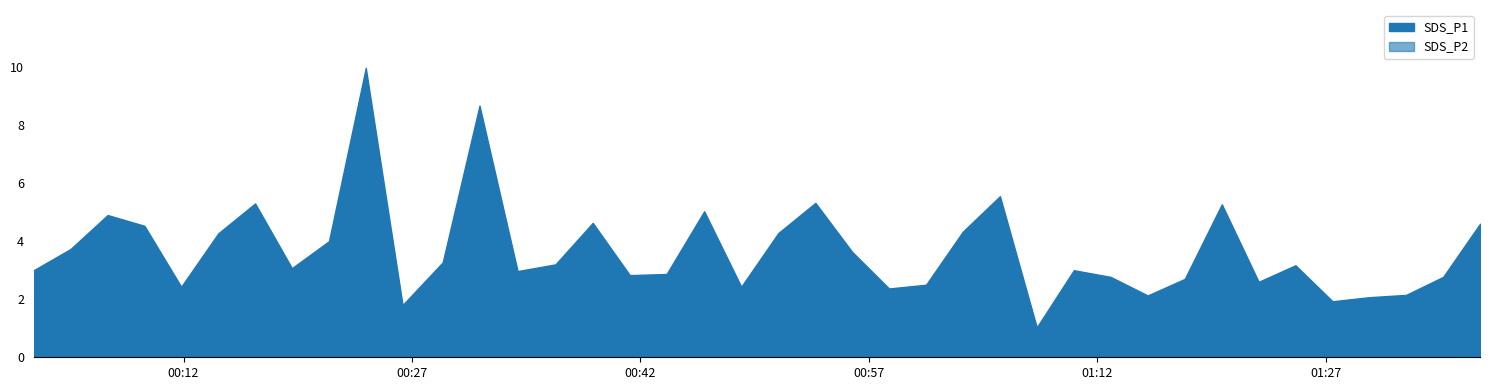

What are all the series names shown in the legend?

SDS_P1, SDS_P2